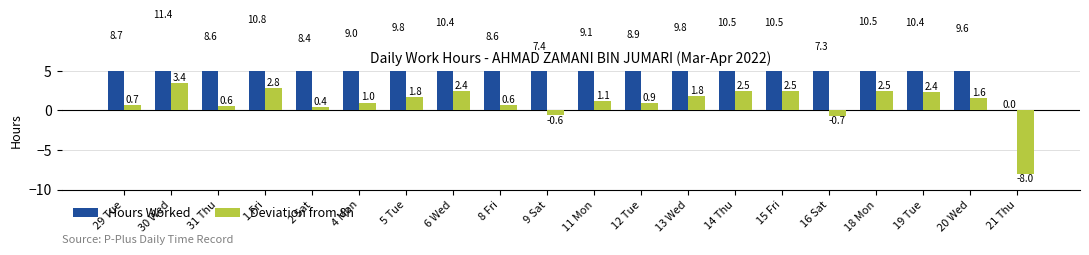

How many groups of bars are there?

20